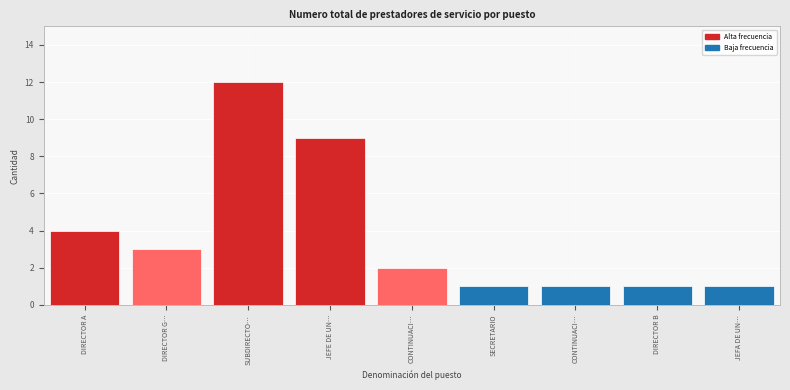

How many data points are less than 2?

4